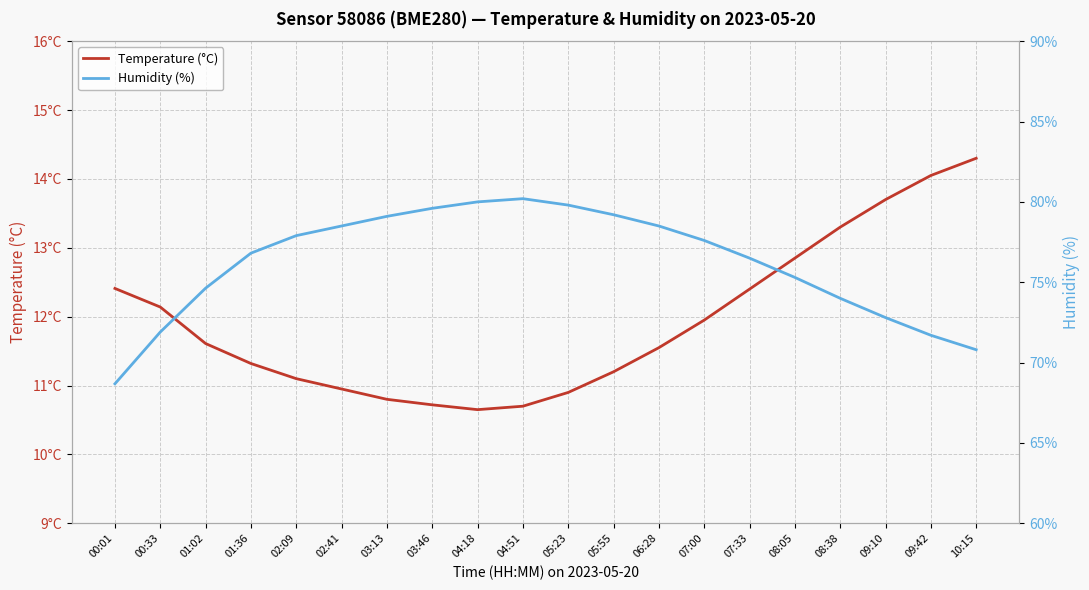

What is the value of the temperature point at the 4th from the left?

11.3